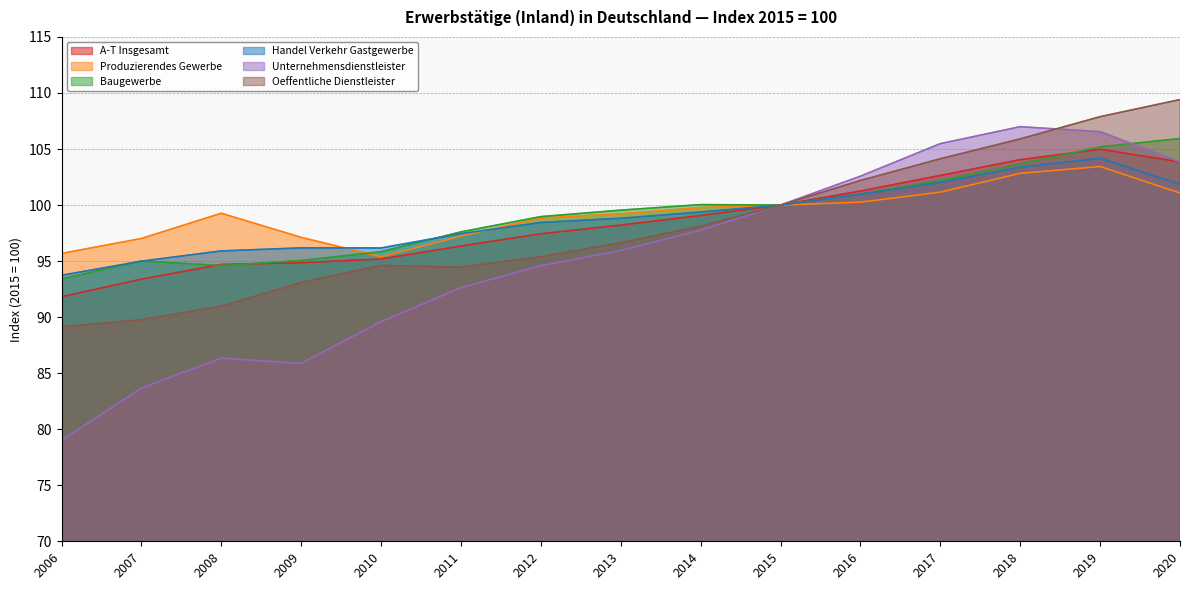

At which label does Produzierendes Gewerbe reach its peak?

2019